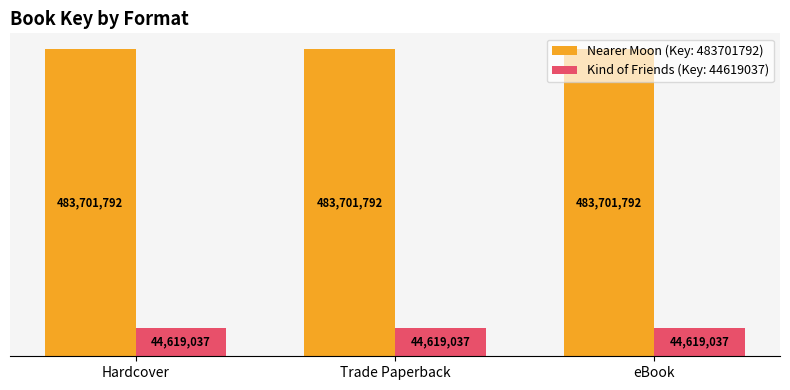

Reading left to right, what are all the values shown in this chart?

Nearer Moon (Key: 483701792): 483701792	483701792	483701792
Kind of Friends (Key: 44619037): 44619037	44619037	44619037